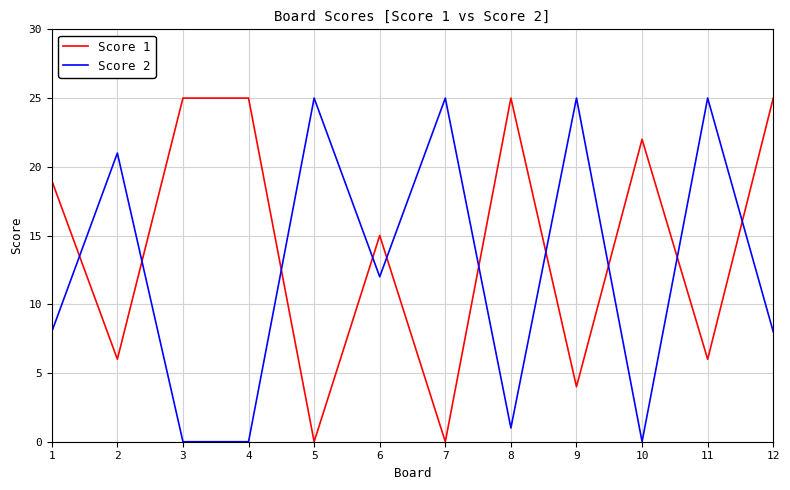

At how many categories does at least one series exceed 9?

12